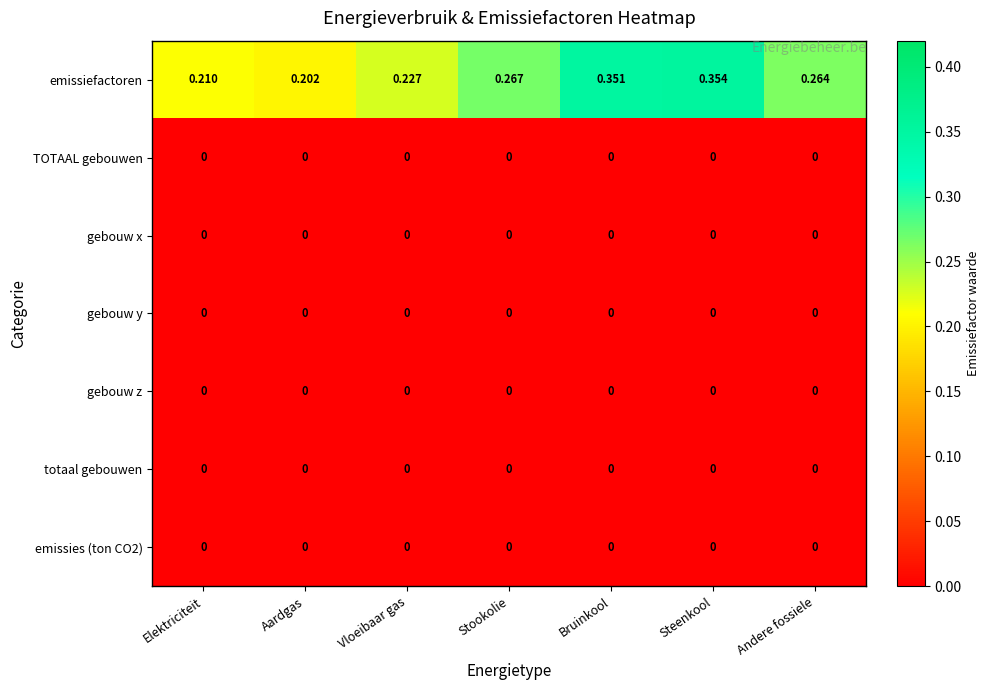

Between Aardgas and Vloeibaar gas, which series saw the biggest shift?

emissiefactoren